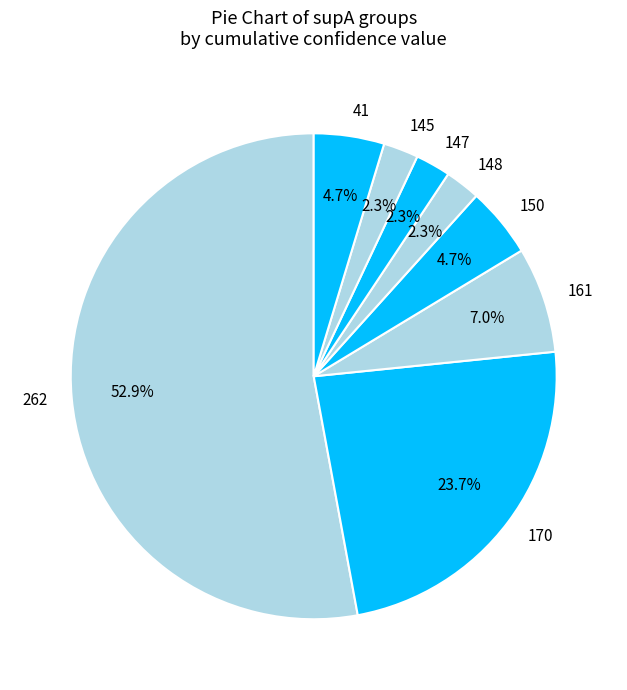

Which category accounts for the majority?

262